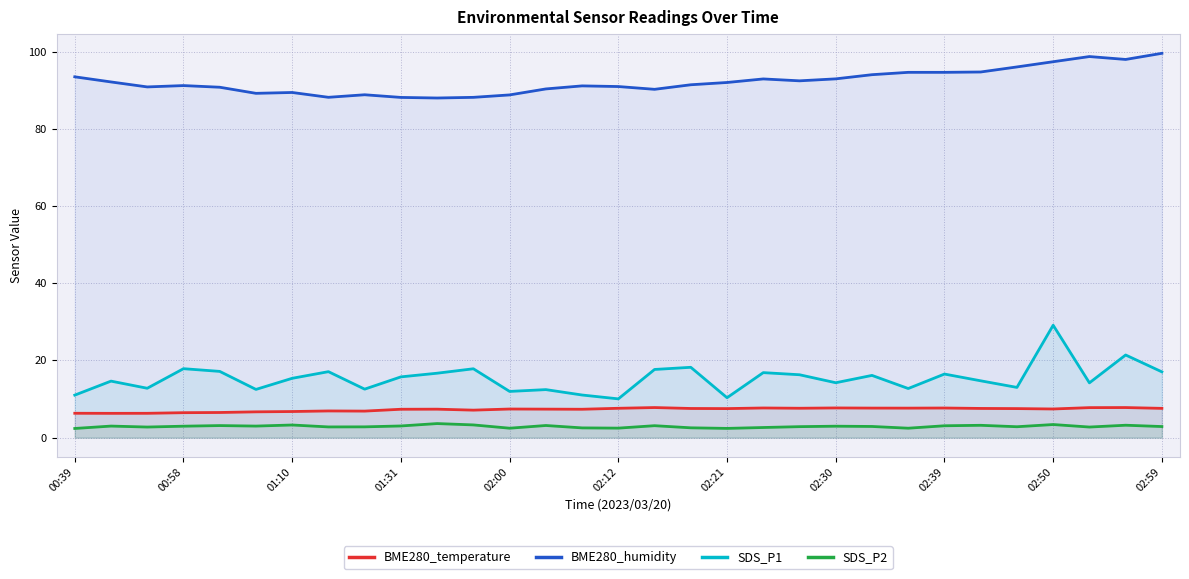

True or false: SDS_P2 and BME280_temperature cross at least once.

False